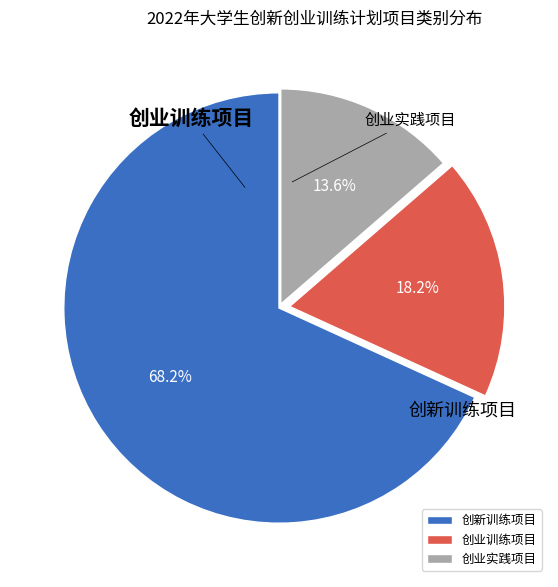

To the nearest percent, what portion does 创业实践项目 represent?

14%